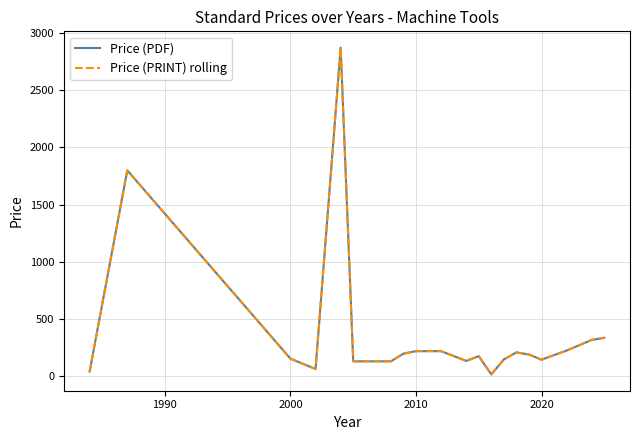

True or false: Price (PDF) and Price (PRINT) rolling cross at least once.

False